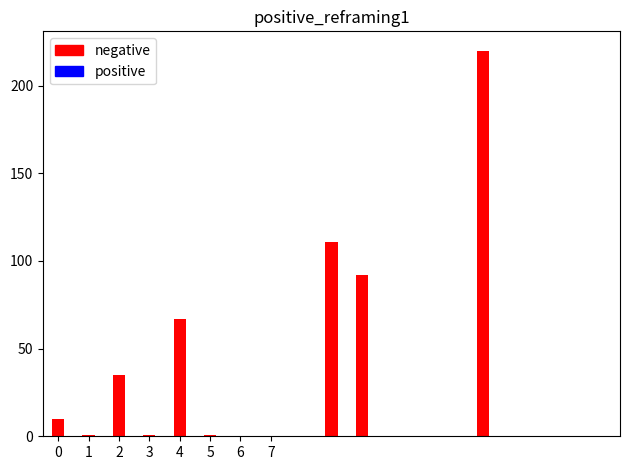

What is the greatest value displayed?

220